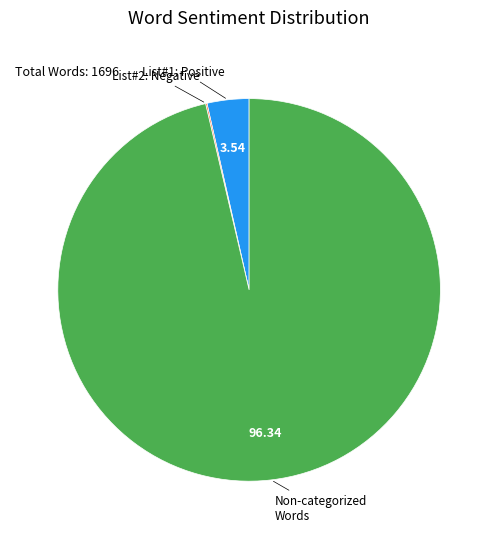

Is there any slice that represents more than half of the pie?

Yes